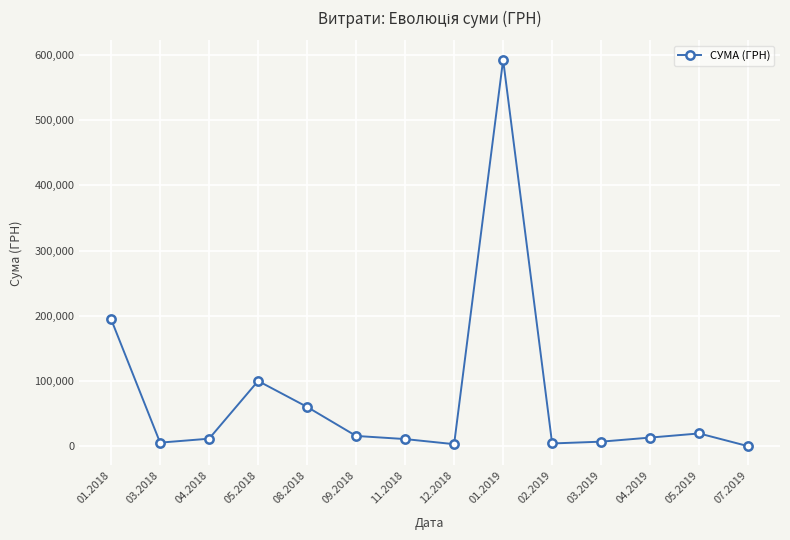

What is the maximum value shown in the chart?

592556.2